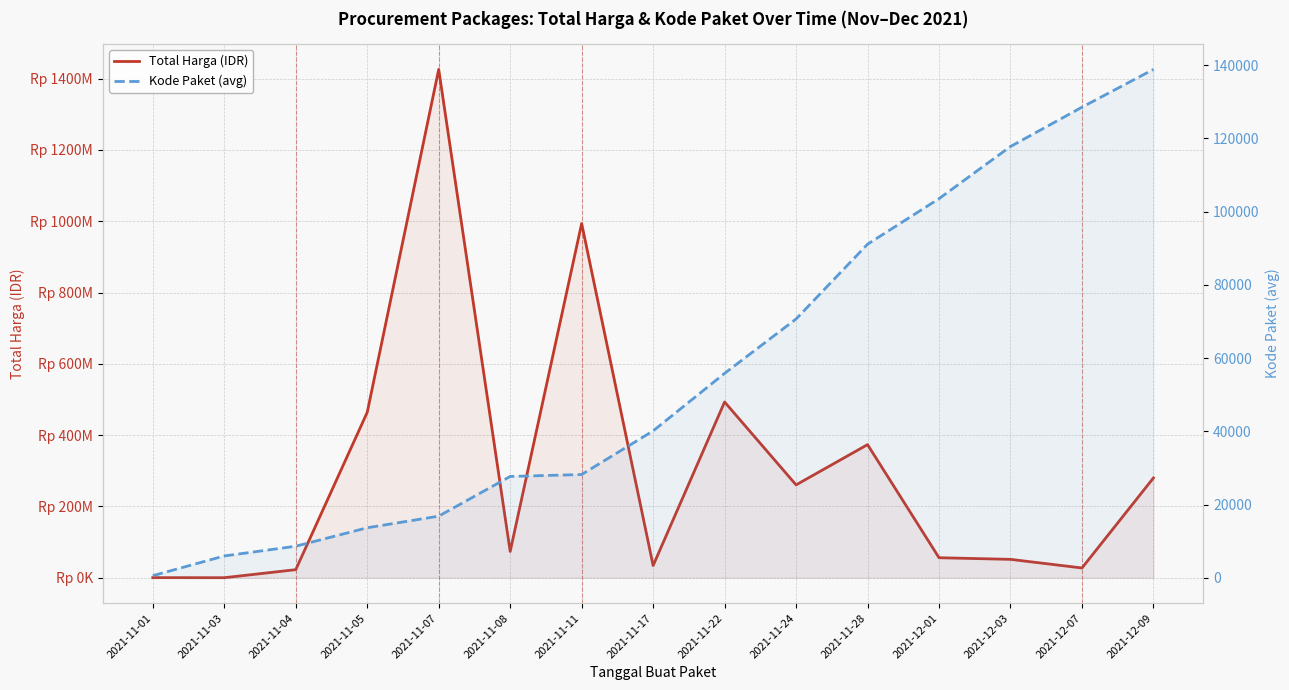

List the series in order of their peak value, highest first.

Total Harga (IDR), Kode Paket (avg)